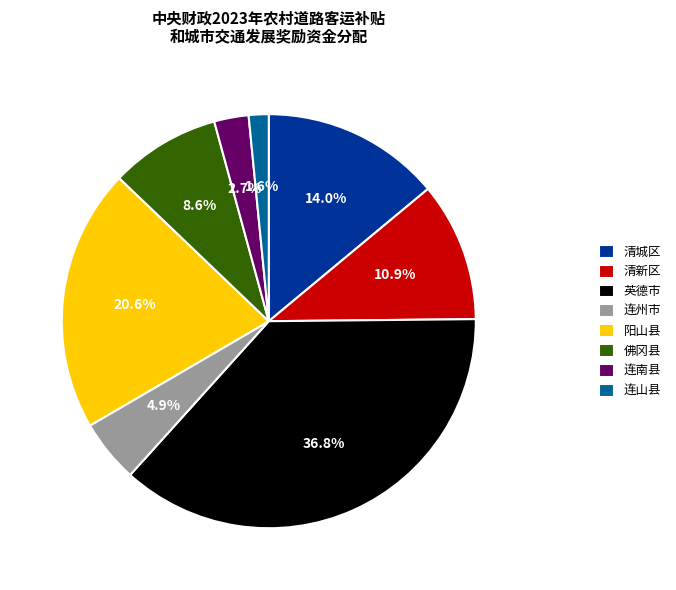

To the nearest percent, what percentage of the pie is 清城区?

14%